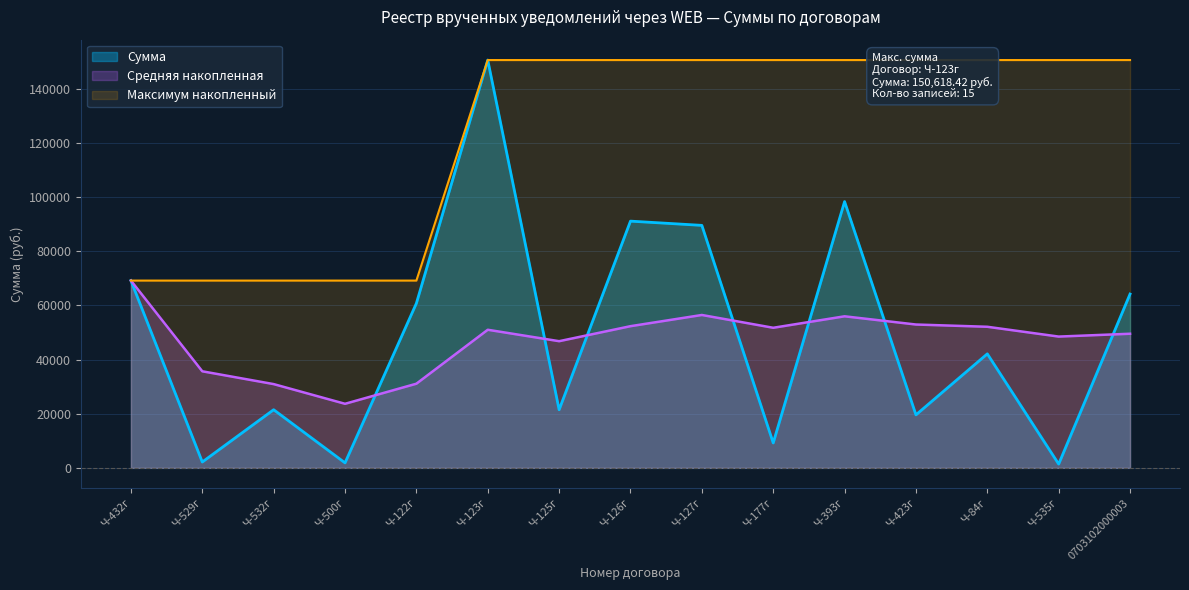

Rank the categories by value from lowest to highest.

Ч-535г, Ч-500г, Ч-529г, Ч-177г, Ч-423г, Ч-125г, Ч-532г, Ч-84г, Ч-122г, 0703102000003, Ч-432г, Ч-127г, Ч-126г, Ч-393г, Ч-123г